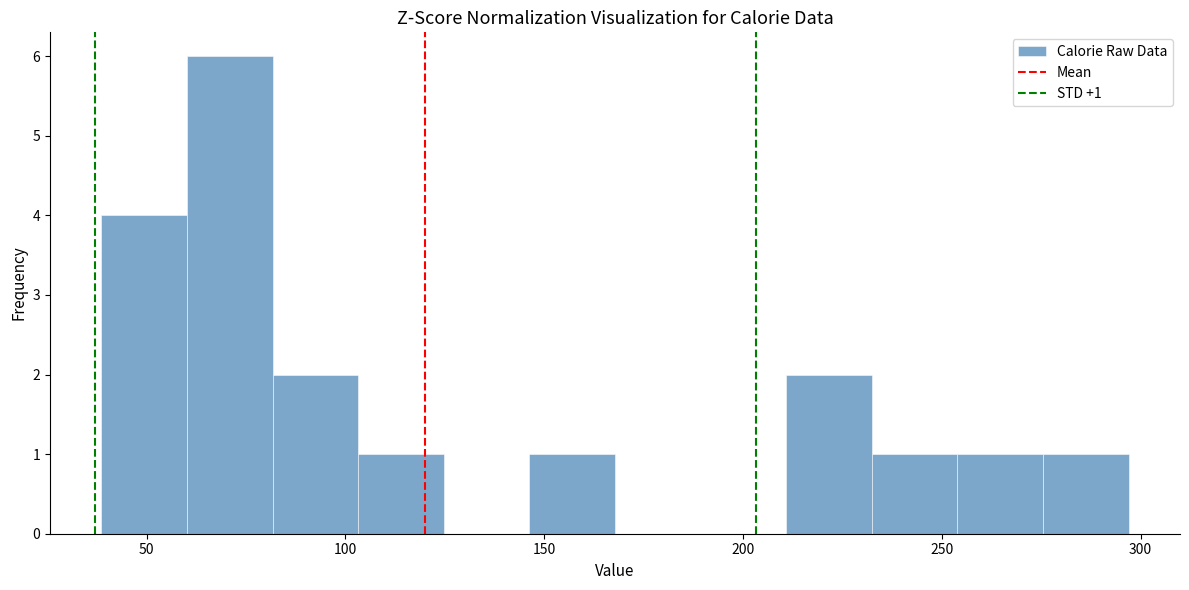

Over which range of the x-axis is the bar tallest?

60 to 80